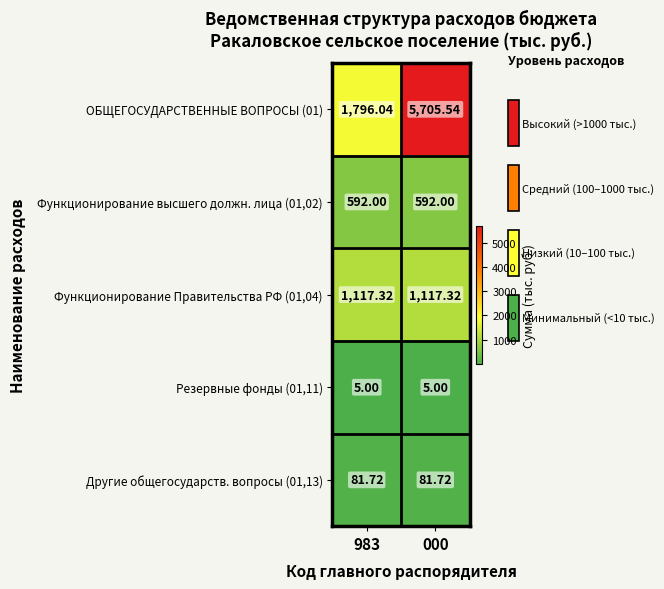

Is the value of ОБЩЕГОСУДАРСТВЕННЫЕ ВОПРОСЫ (01) at 000 greater than the value of Функционирование высшего должн. лица (01,02) at 983?

Yes